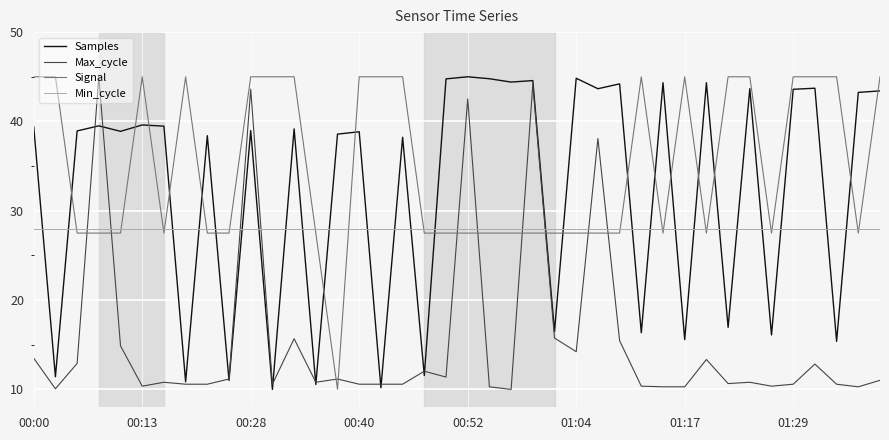

What is the average value of the Min_cycle series?

28.0